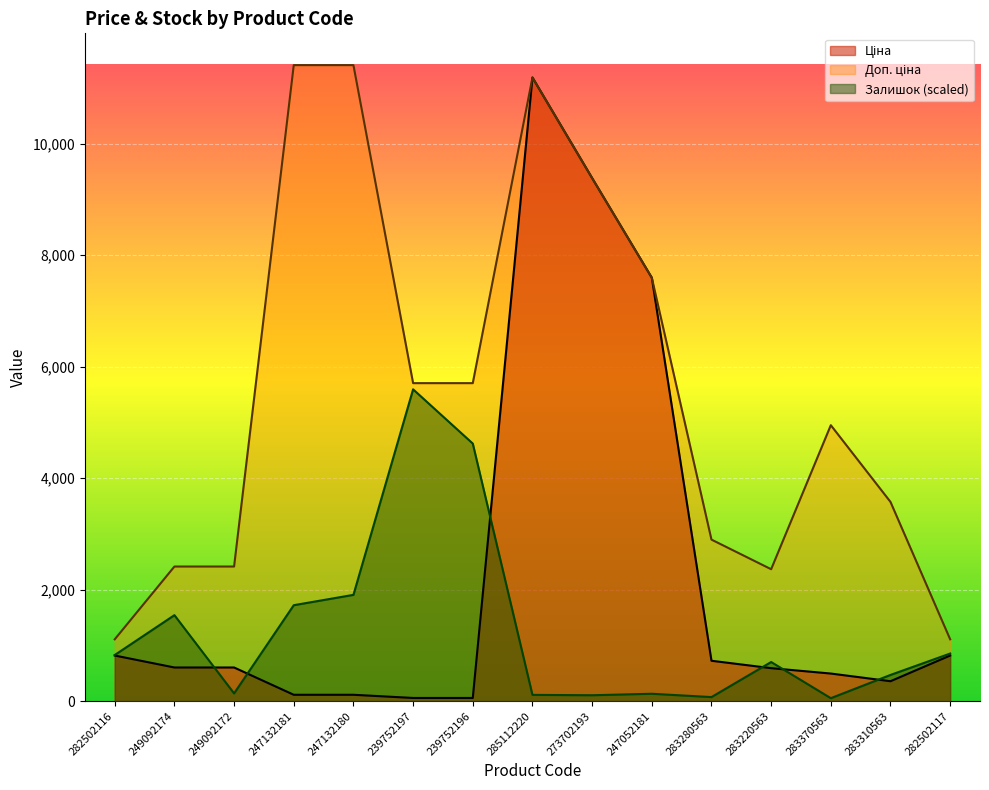

What are all the series names shown in the legend?

Ціна, Доп. ціна, Залишок